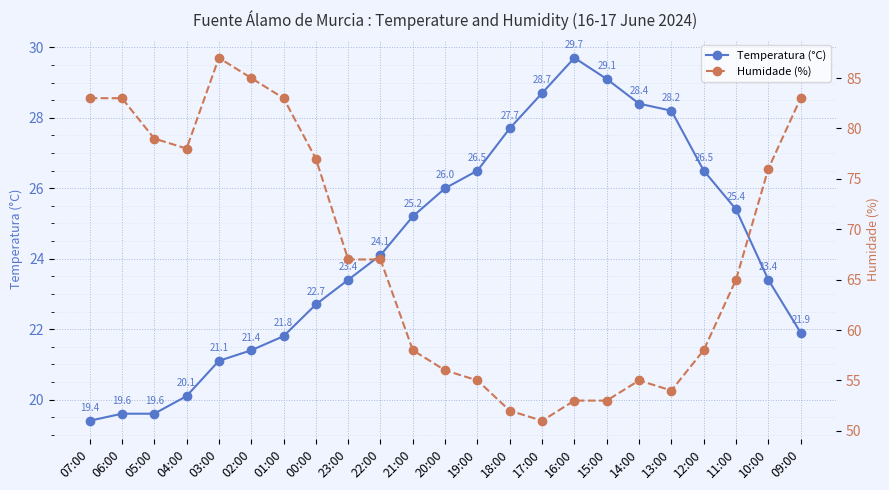

At which label does Humidade (%) reach its minimum?

17:00